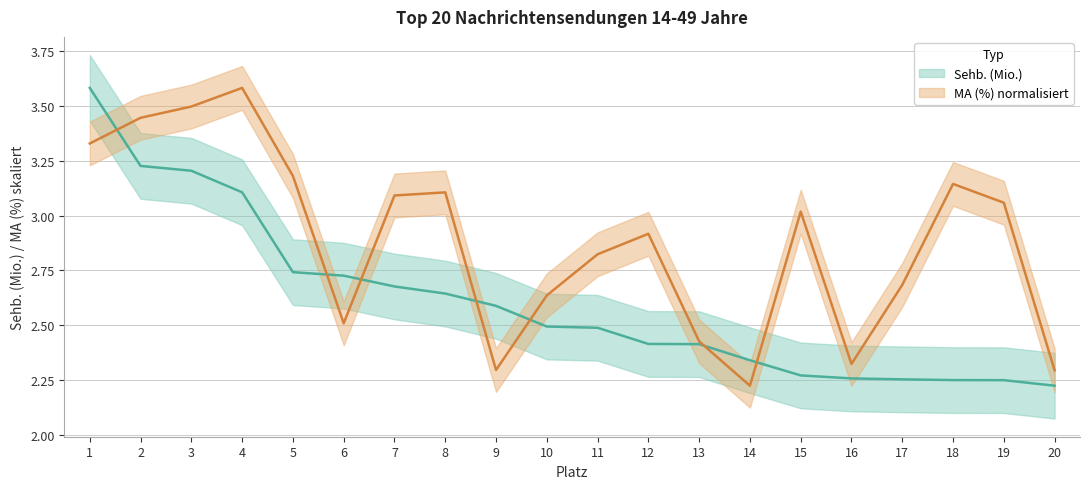

Reading left to right, what are all the values shown in this chart?

Sehb. (Mio.): 3.6	3.2	3.2	3.1	2.7	2.7	2.7	2.6	2.6	2.5	2.5	2.4	2.4	2.3	2.3	2.3	2.3	2.2	2.2	2.2
MA (%): 3.3	3.4	3.5	3.6	3.2	2.5	3.1	3.1	2.3	2.6	2.8	2.9	2.4	2.2	3.0	2.3	2.7	3.1	3.1	2.3